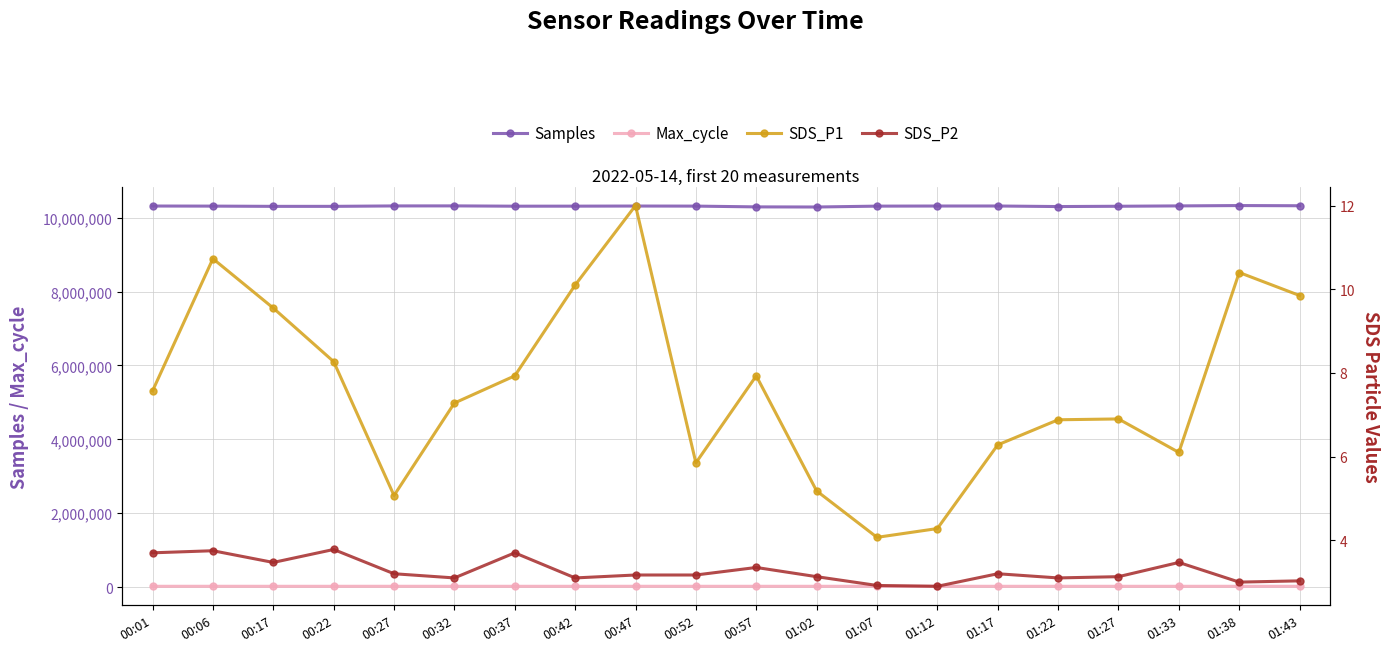

Does the chart have visible grid lines?

Yes